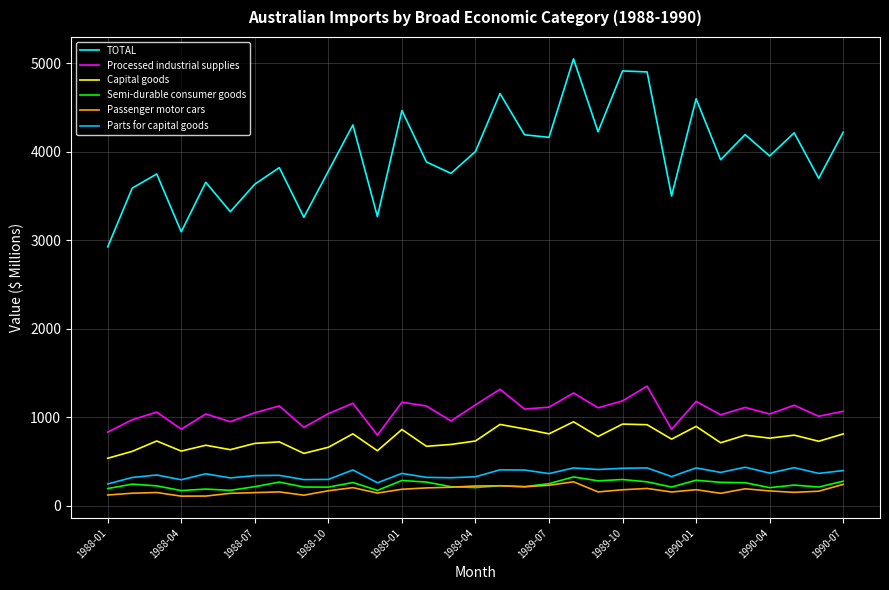

How many distinct data groups are displayed?

6